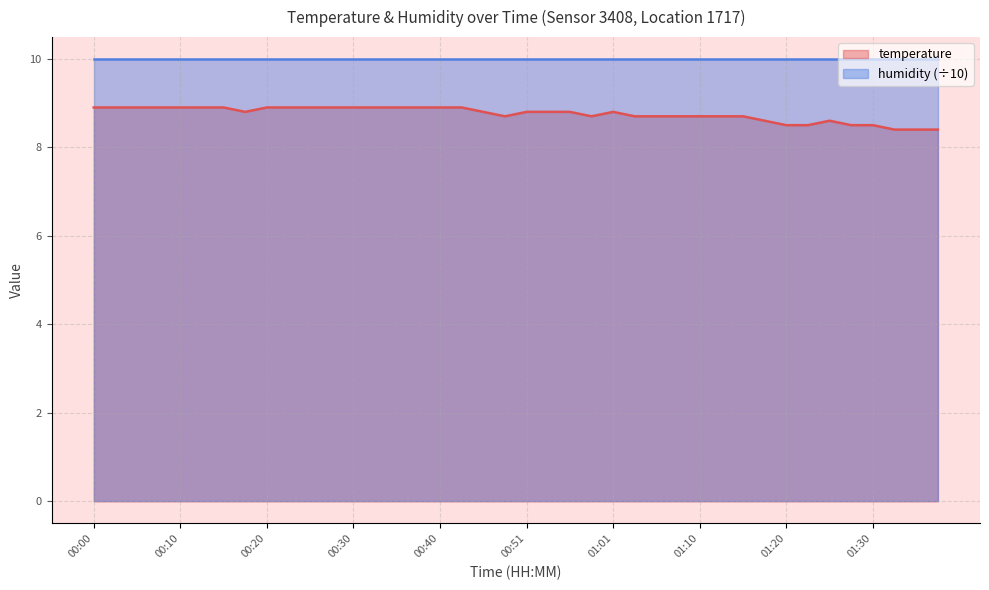

Does the chart display data point markers on the line(s)?

No